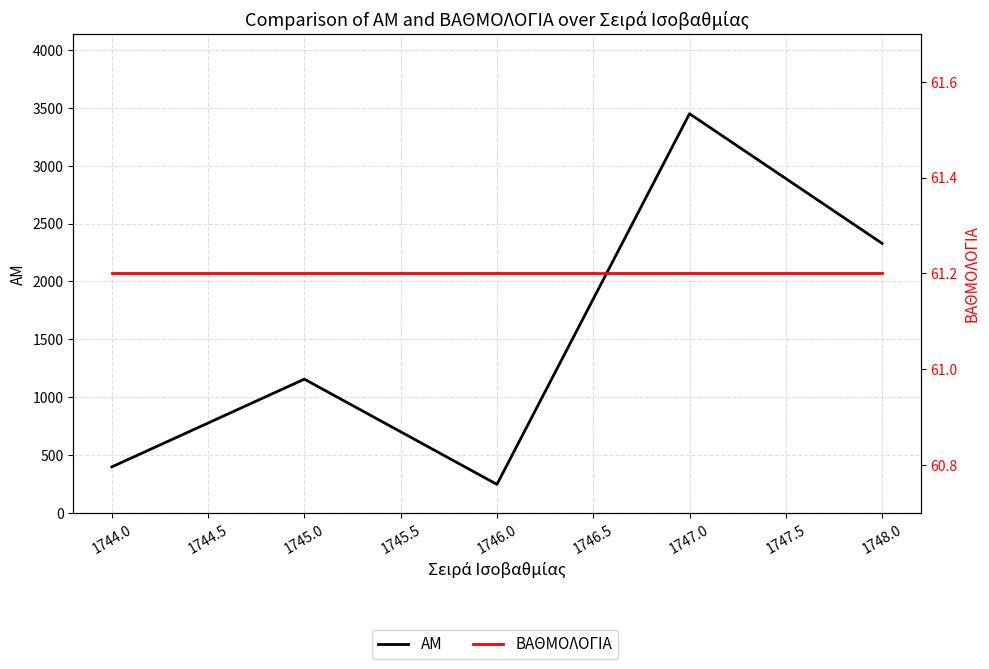

Where does the AM series first go above 1156?

1747.0